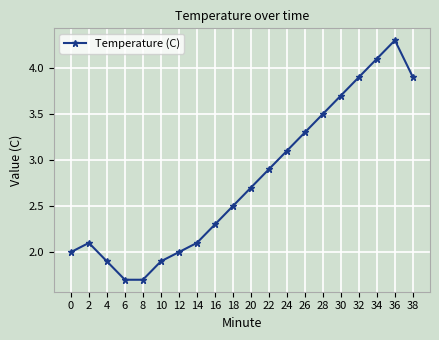

How many points are higher than both their immediate neighbors (excluding endpoints)?

2